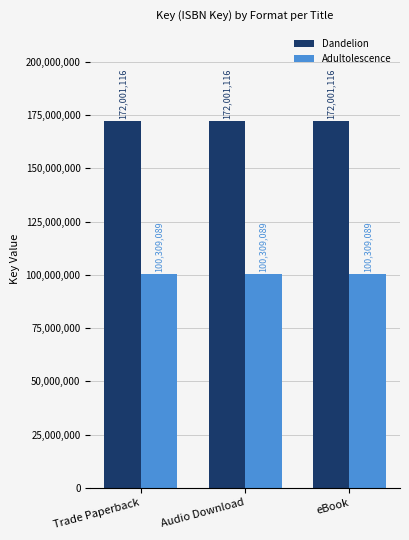

What is the sum of all Adultolescence values?

300927267